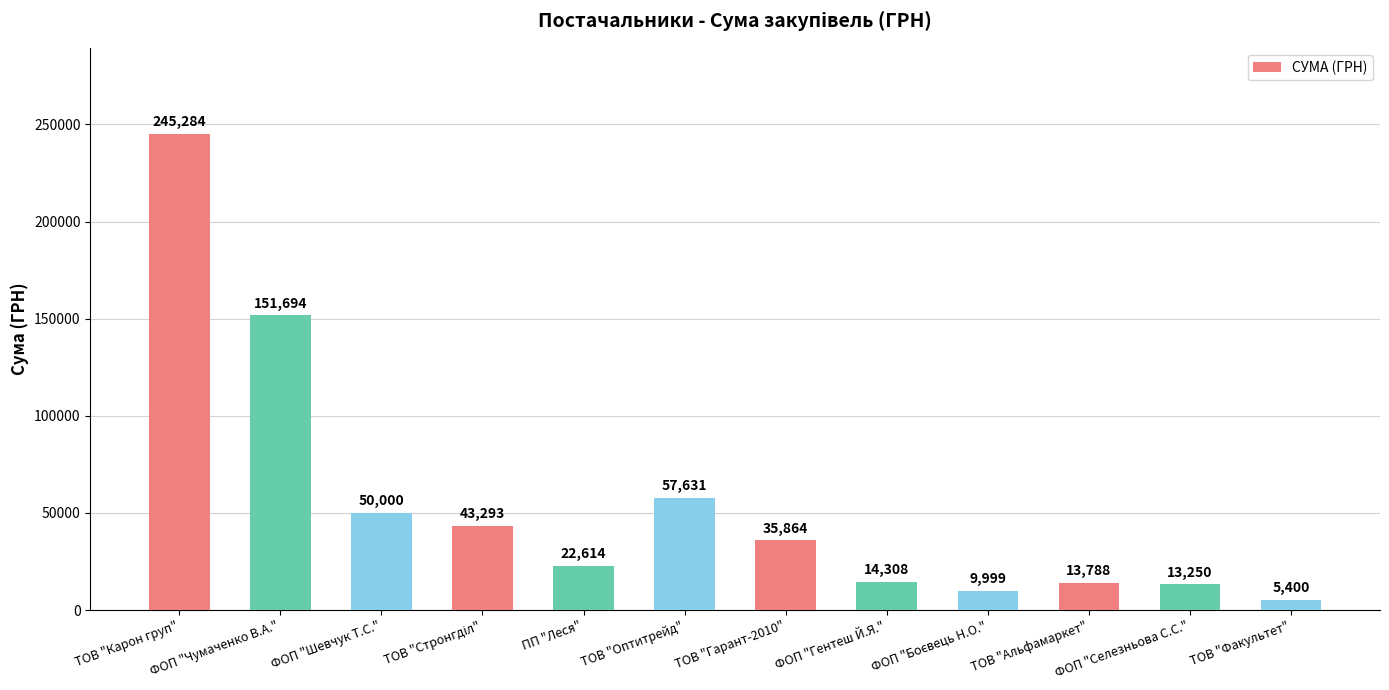

What is the change in value from ФОП "Шевчук Т.С." to ФОП "Селезньова С.С."?

-36749.6